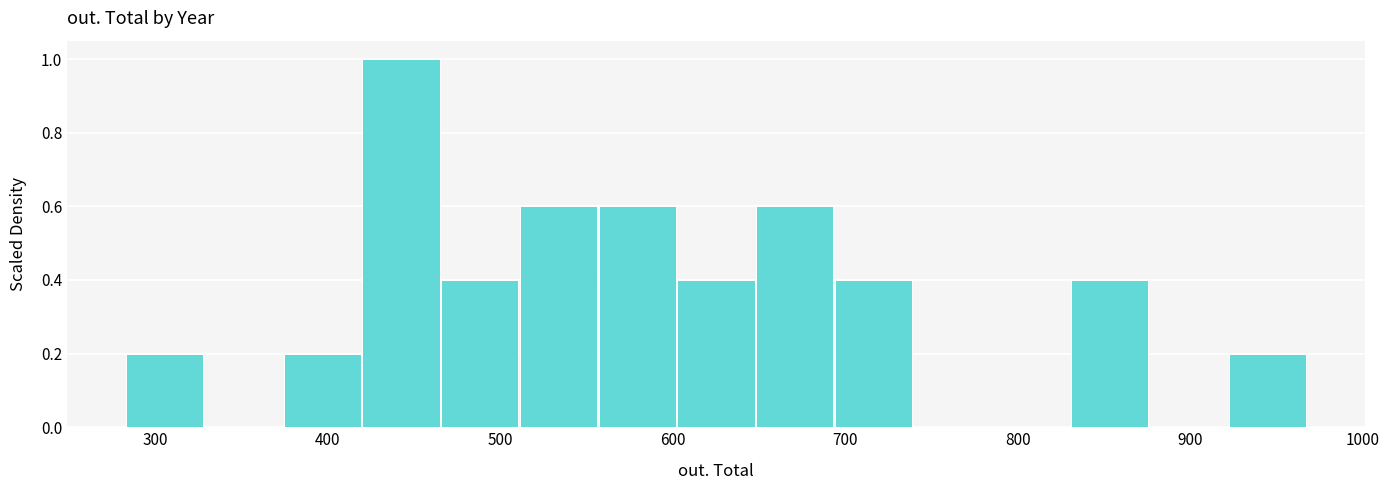

Reading left to right, list every bar in this chart as the range it spans on the x-axis followed by its height. Neither the bar edges nor the heights are printed on the chart, so give them approximately, as read against the axes.

280 to 330: 0.2
330 to 370: 0
370 to 420: 0.2
420 to 470: 1.0
470 to 510: 0.4
510 to 560: 0.6
560 to 600: 0.6
600 to 650: 0.4
650 to 690: 0.6
690 to 740: 0.4
740 to 790: 0
790 to 830: 0
830 to 880: 0.4
880 to 920: 0
920 to 970: 0.2